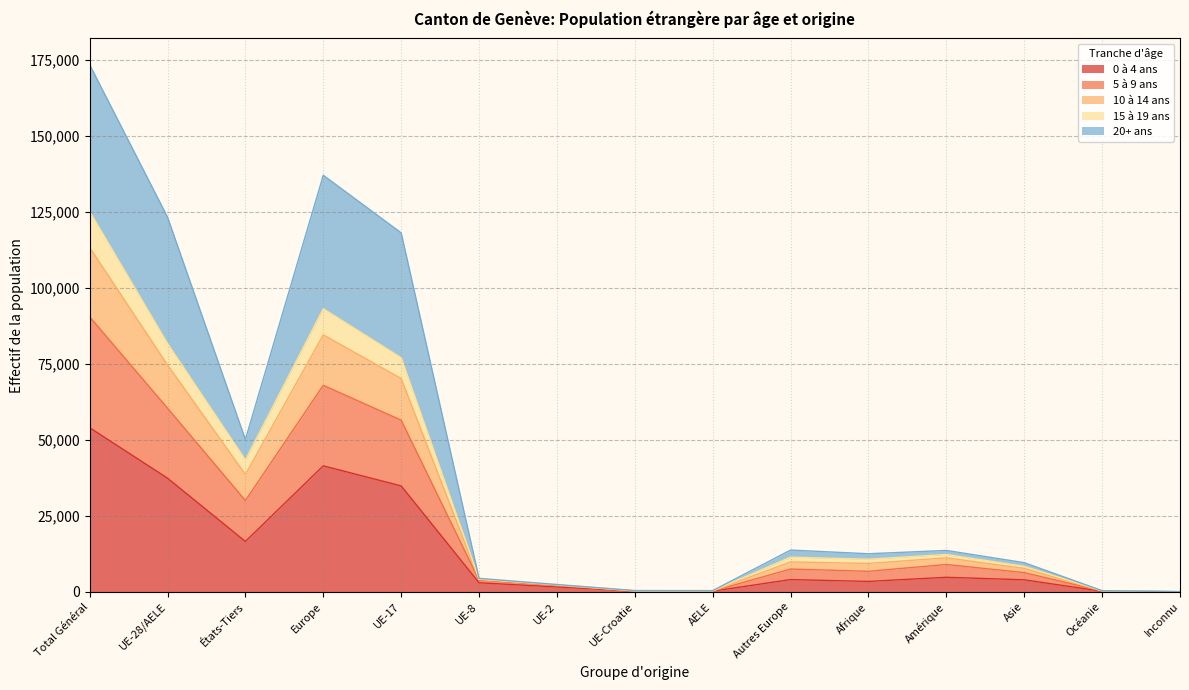

Between Inconnu and AELE, which is larger?

AELE